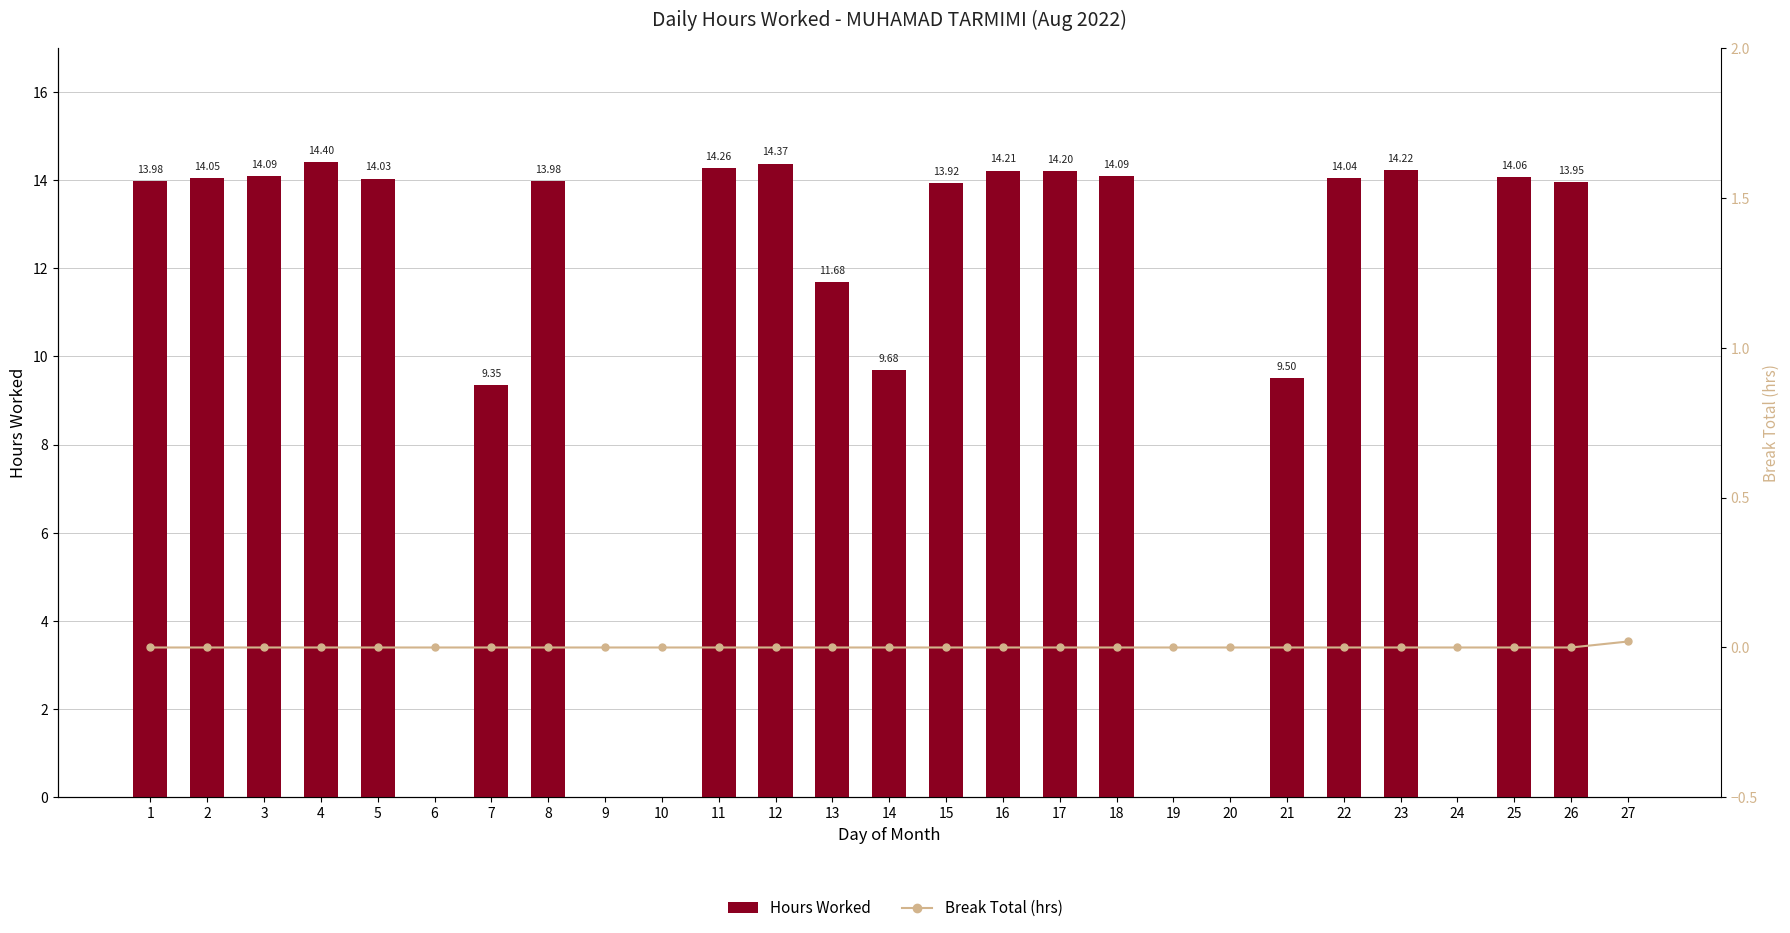

Is it true that Break Total (hrs) equals 0.0 at 11?

True